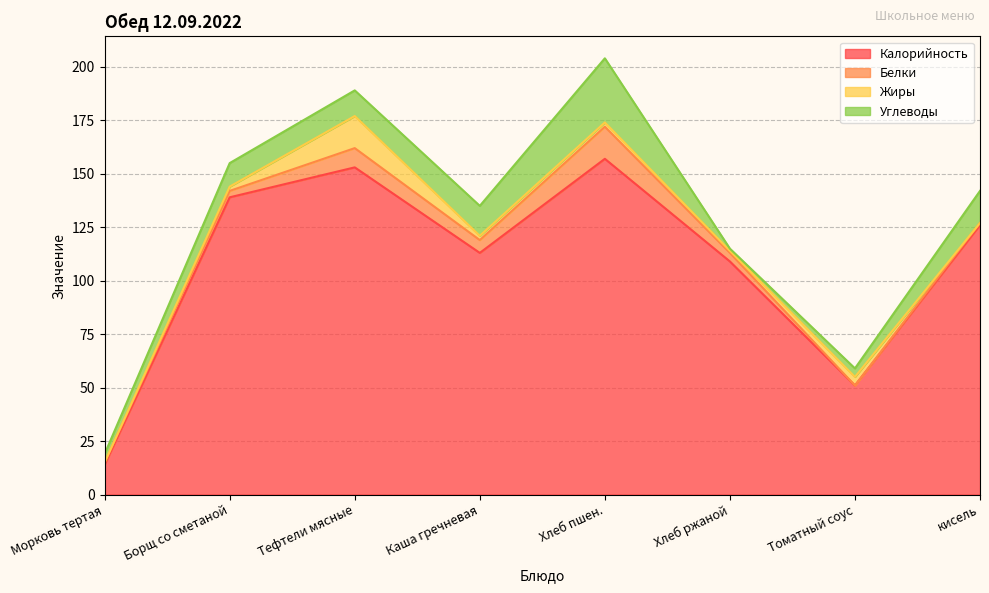

Is the value of Углеводы at Томатный соус greater than the value of Белки at Тефтели мясные?

No